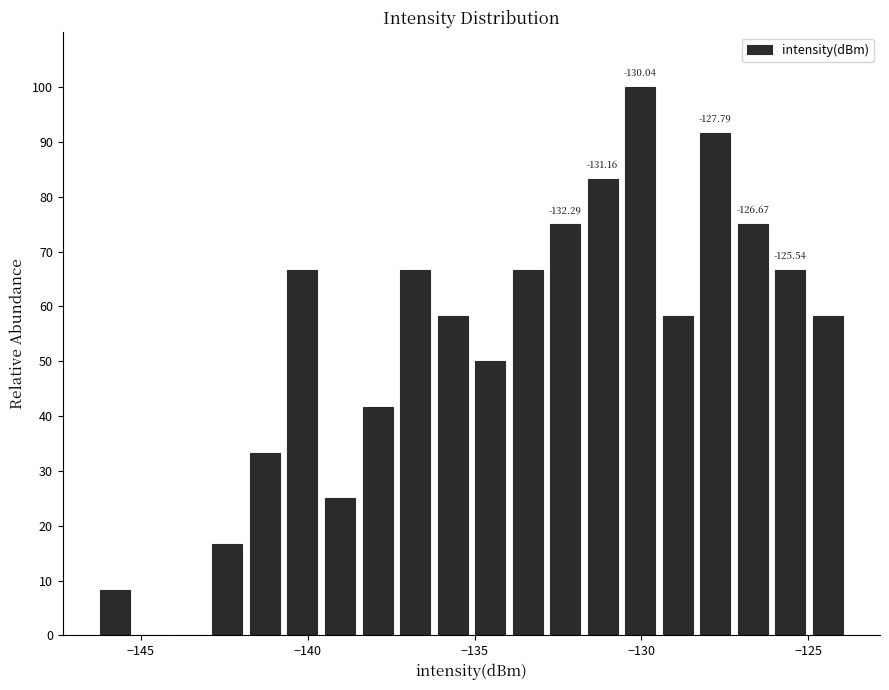

Read against the x-axis, roughly where is the centre of the tallest bar?

-130.0